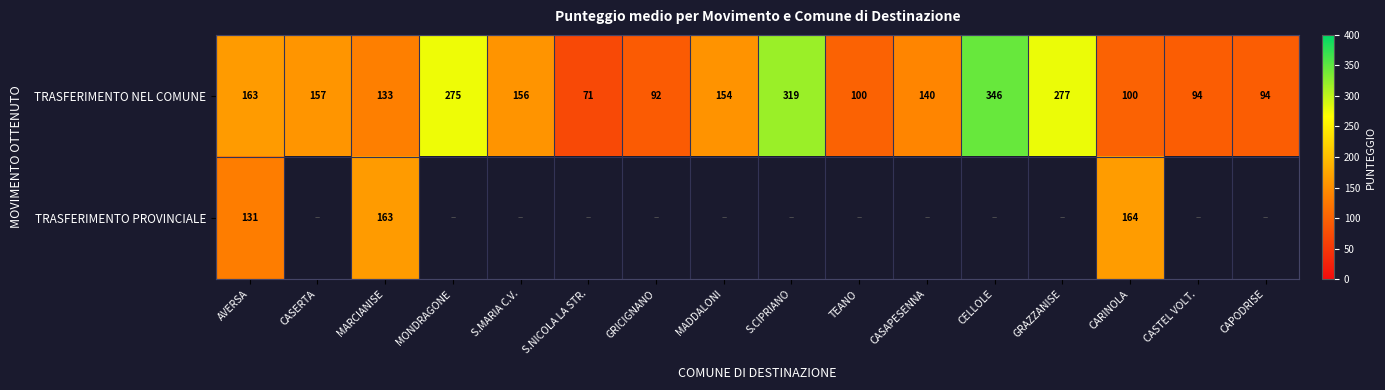

What is the difference between the highest and lowest values at MARCIANISE?

30